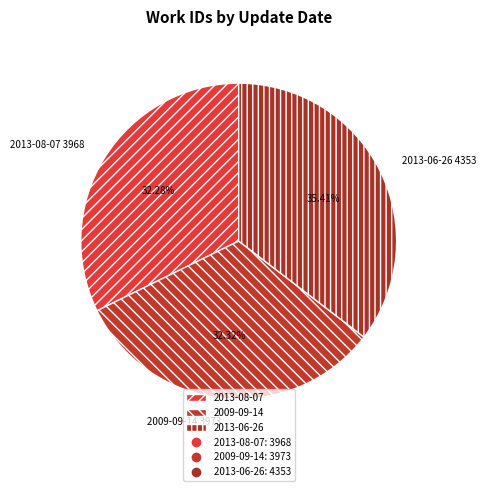

Does 2013-08-07 account for over 50% of the chart?

No